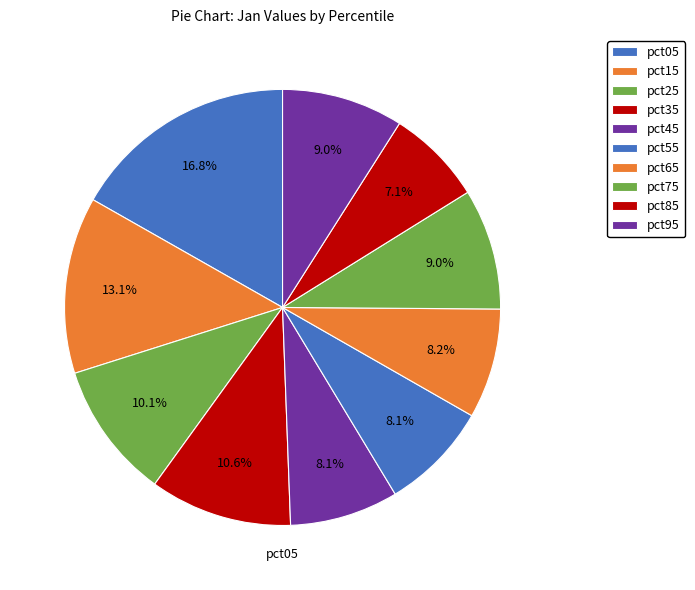

How many segments does this pie chart have?

10